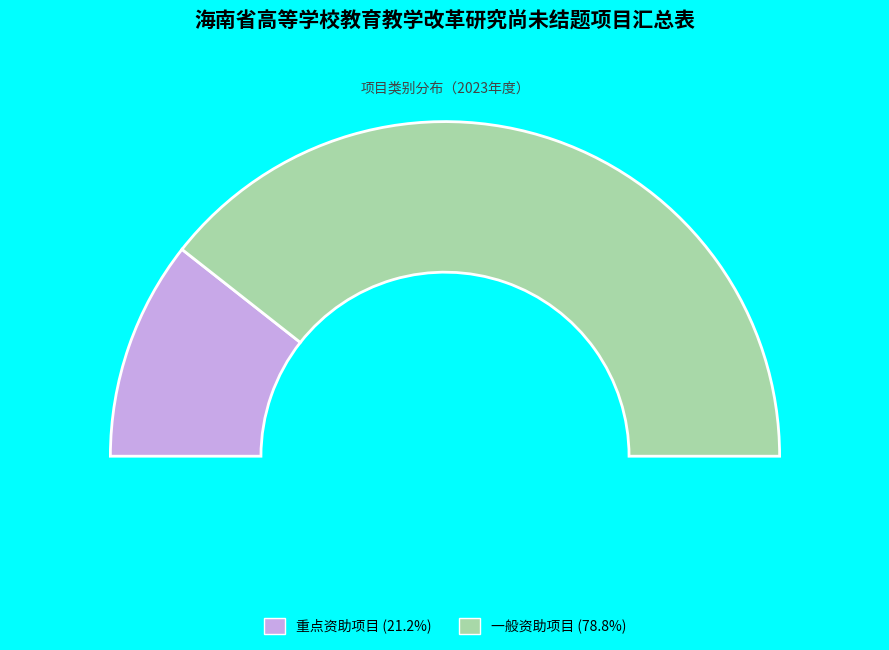

Does 一般资助项目 account for over 50% of the chart?

Yes